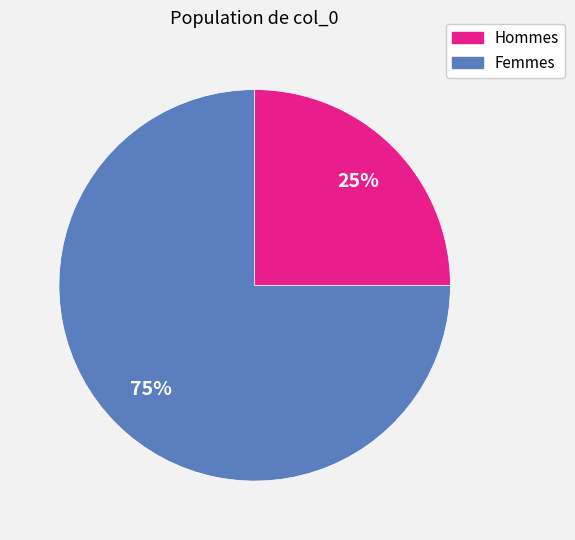

Is there a majority slice in this chart?

Yes